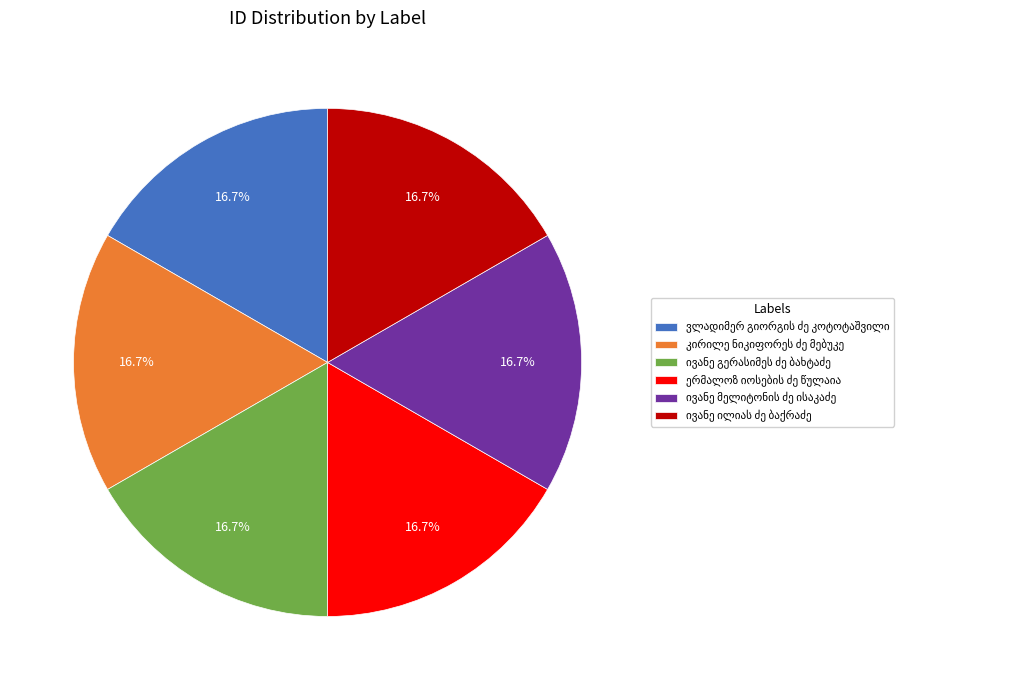

Does any single category account for the majority?

No